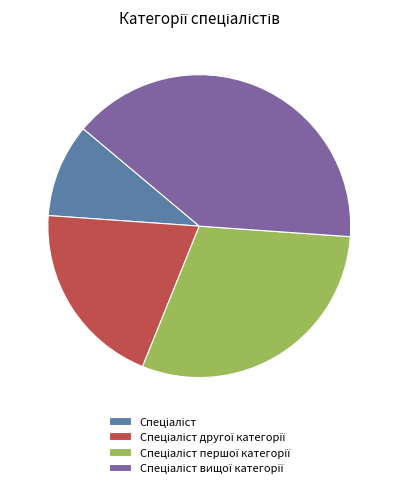

Is there any slice that represents more than half of the pie?

No